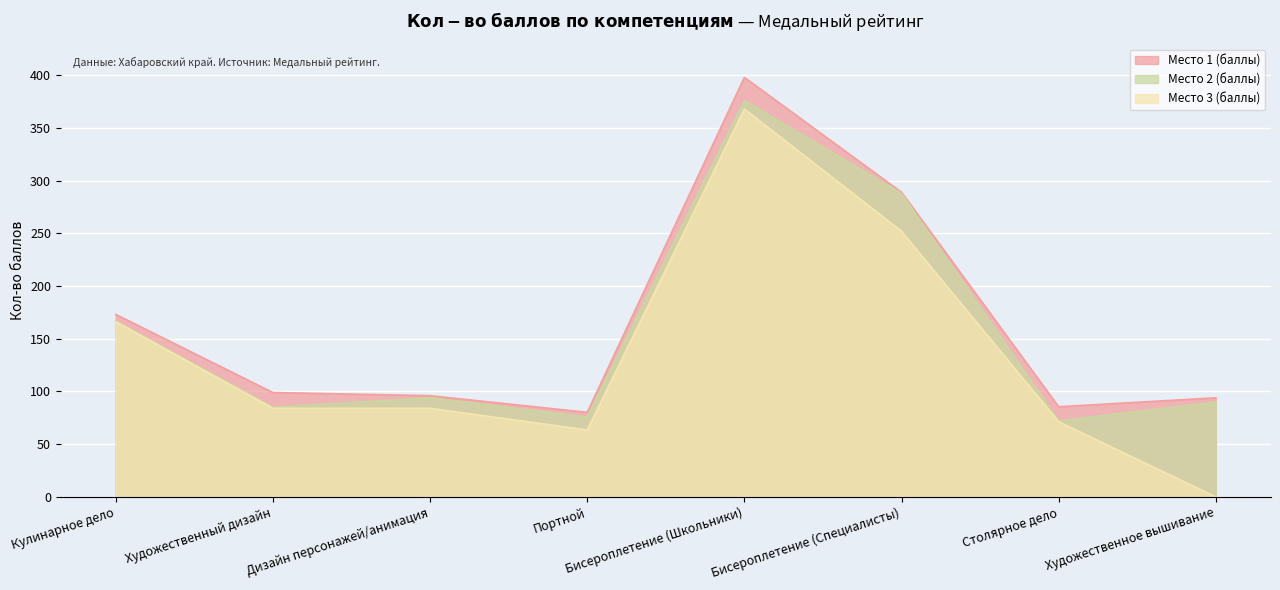

Where does the Место 2 (баллы) series first go above 94?

Кулинарное дело